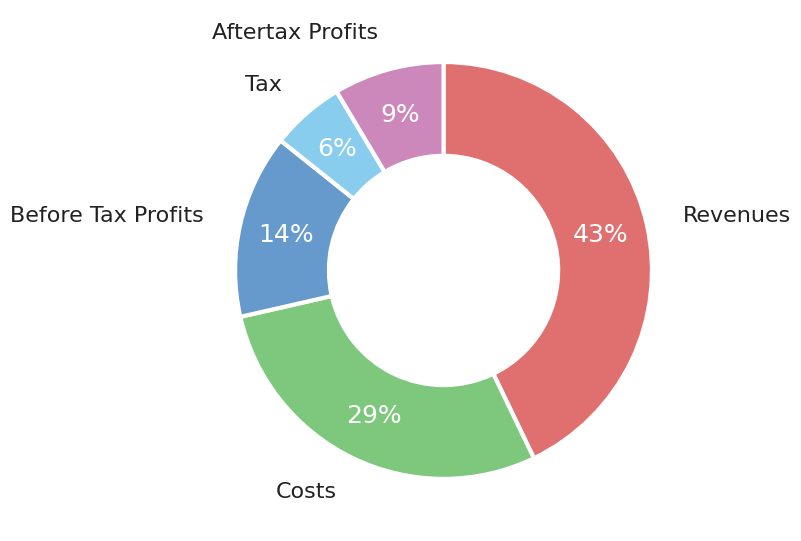

Combined, do Revenues and Tax account for over 50%?

No